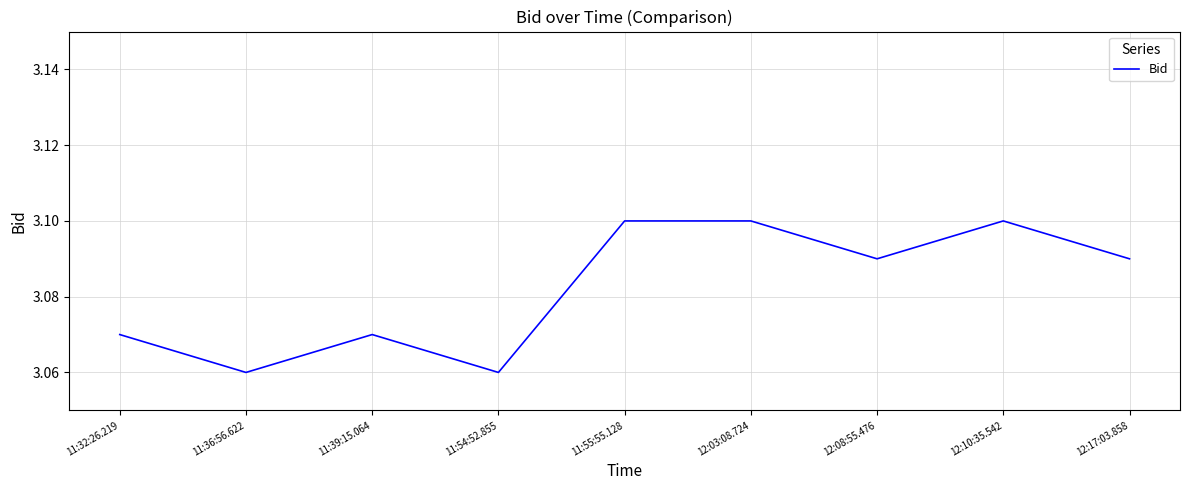

Between 12:17:03.858 and 11:39:15.064, which is larger?

12:17:03.858